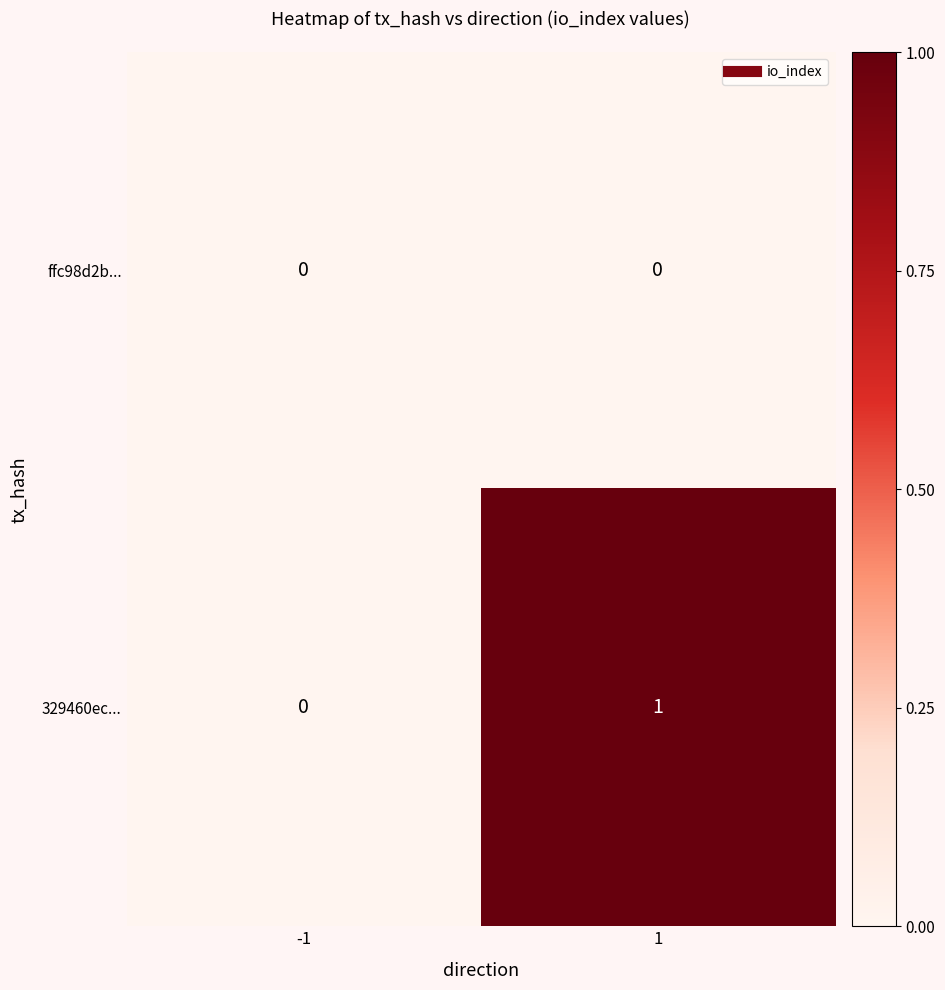

True or false: ffc98d2b... has a value of 0 at 1.

True